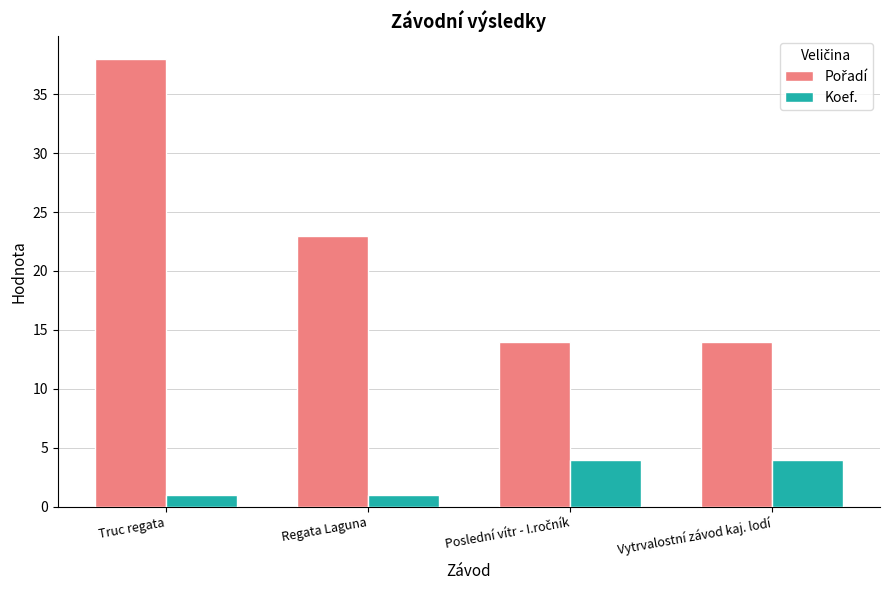

Is it true that Koef. equals 1 at Truc regata?

True